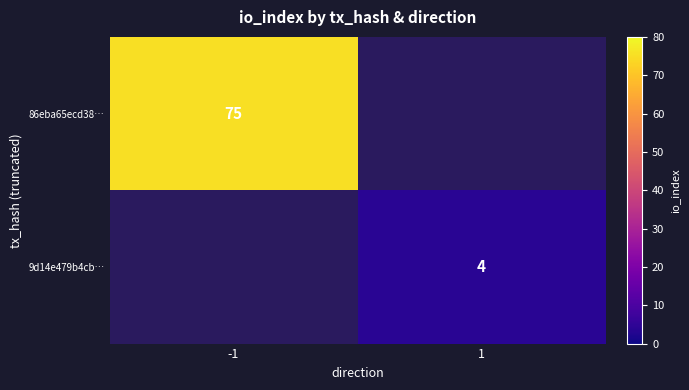

Is it true that 9d14e479b4cb… equals 4 at 1?

True